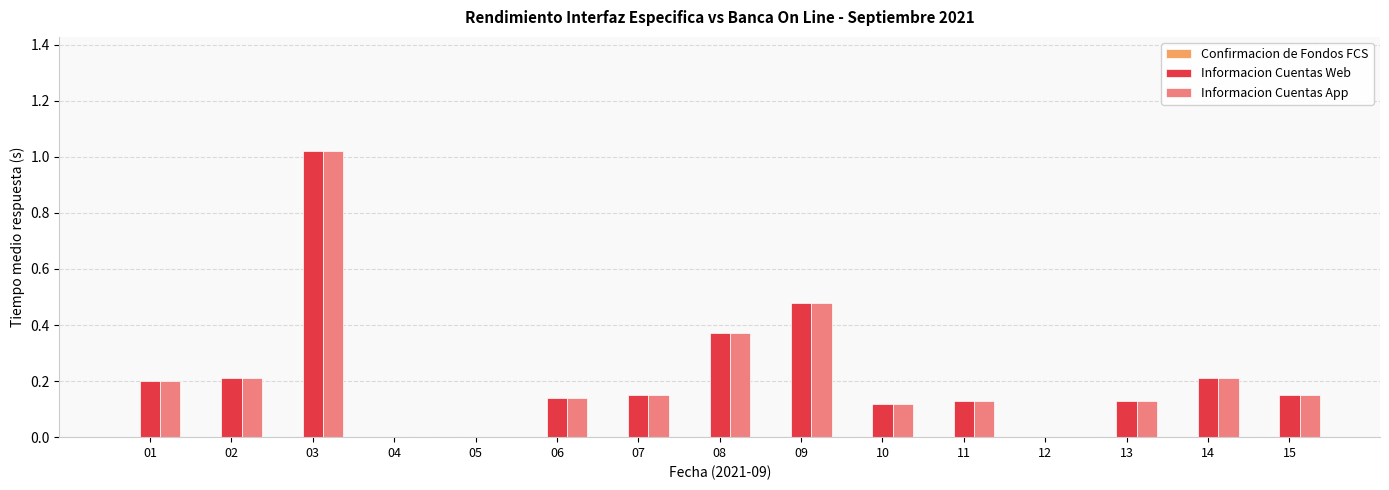

The value of Informacion Cuentas Web at 05 is 0.0. True or false?

True